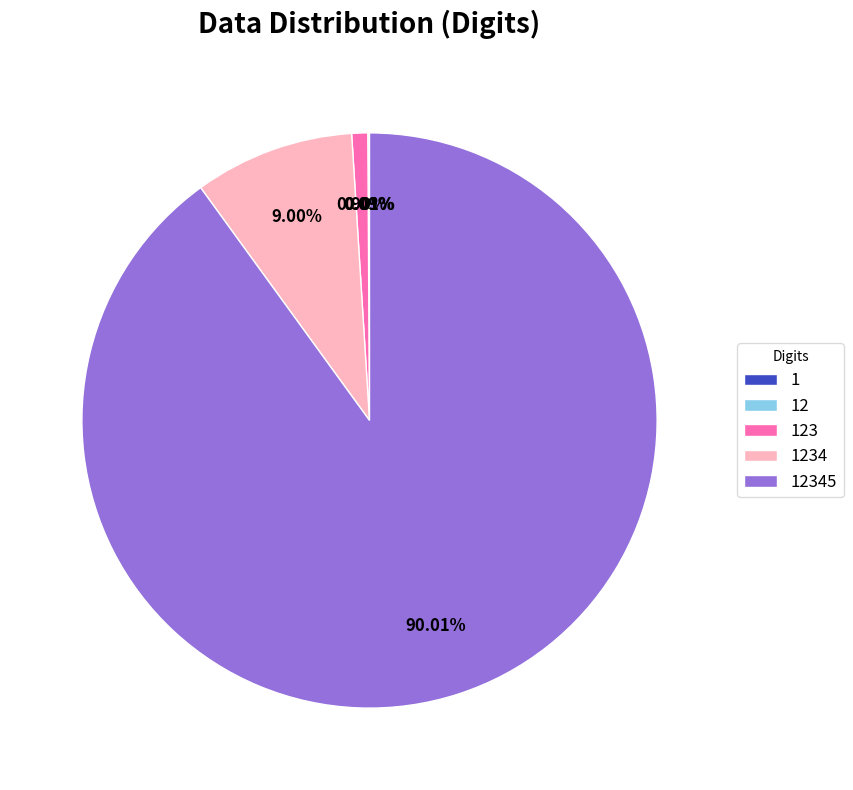

Is there a majority slice in this chart?

Yes